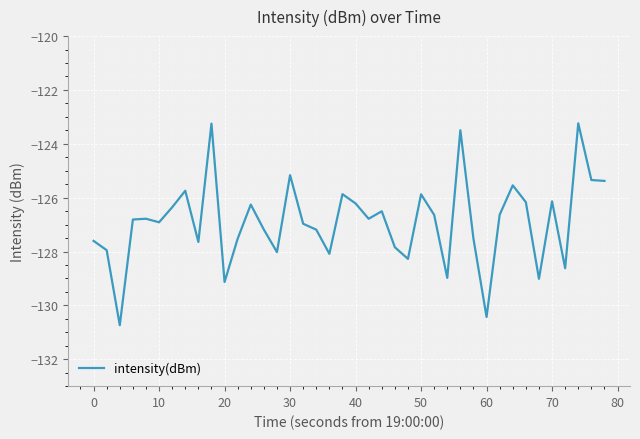

What is the minimum value shown in the chart?

-130.7